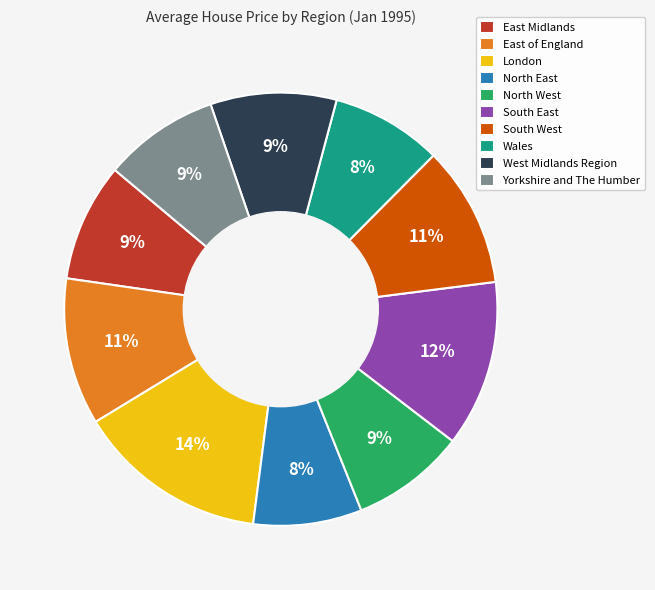

Do East of England and Wales together represent more than half of the pie?

No